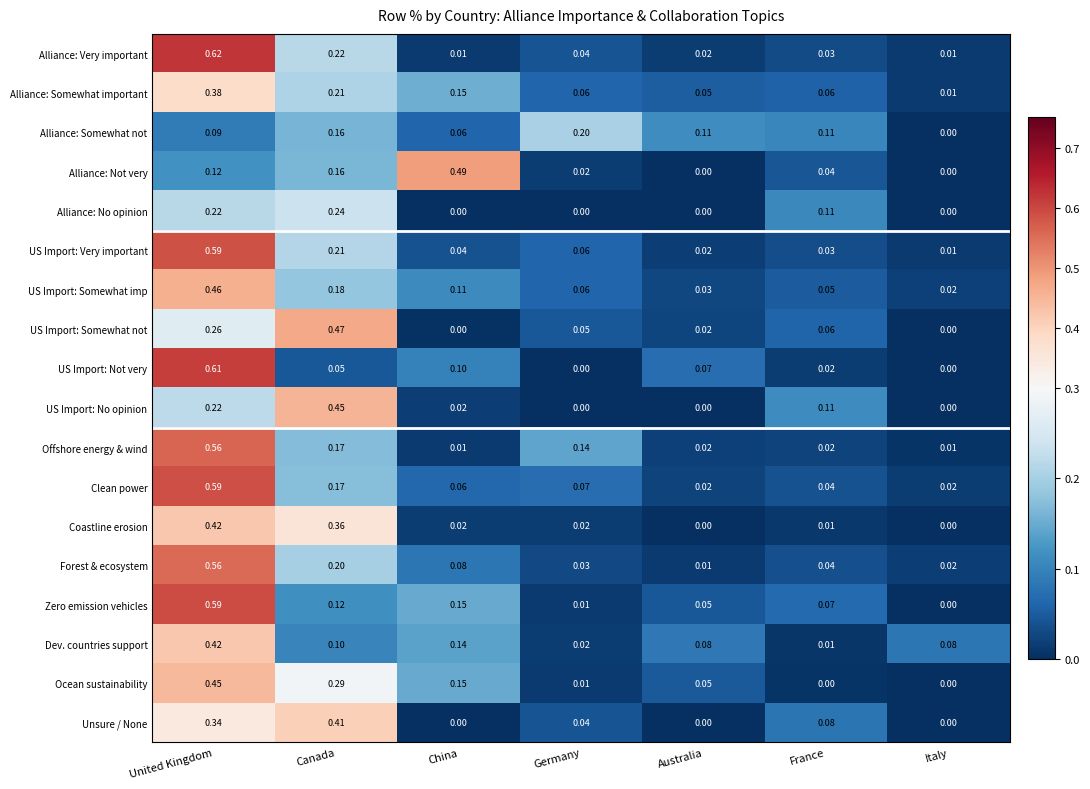

Which category has the highest value in the Dev. countries support series?

United Kingdom